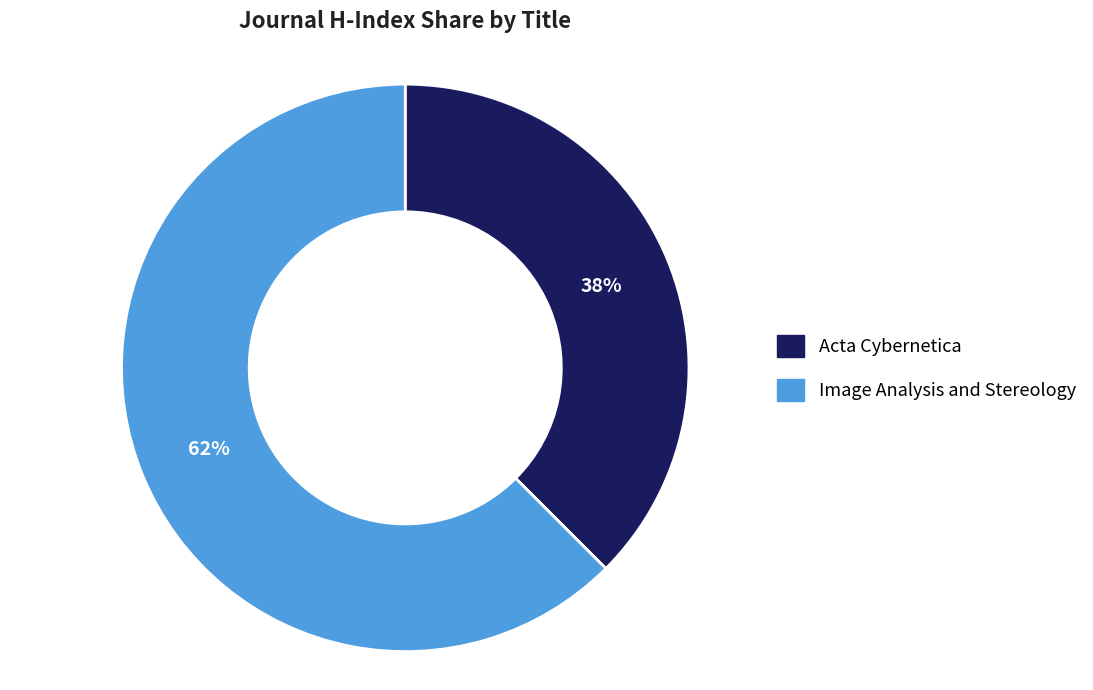

Count the number of slices in the pie.

2